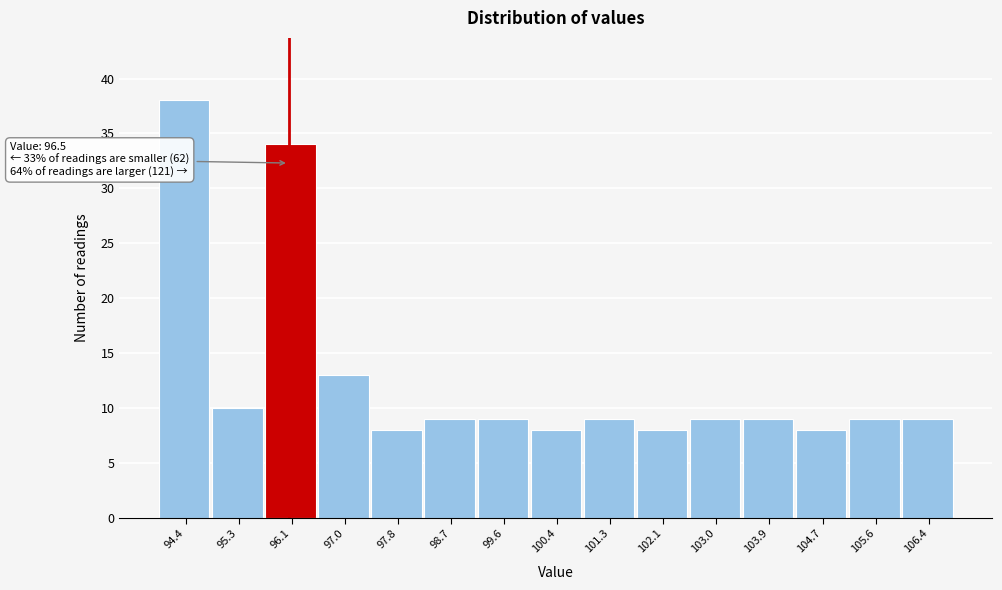

Reading right to left, list all the values displayed in this chart.

106.4=9	105.6=9	104.7=8	103.9=9	103.0=9	102.1=8	101.3=9	100.4=8	99.6=9	98.7=9	97.8=8	97.0=13	96.1=34	95.3=10	94.4=38